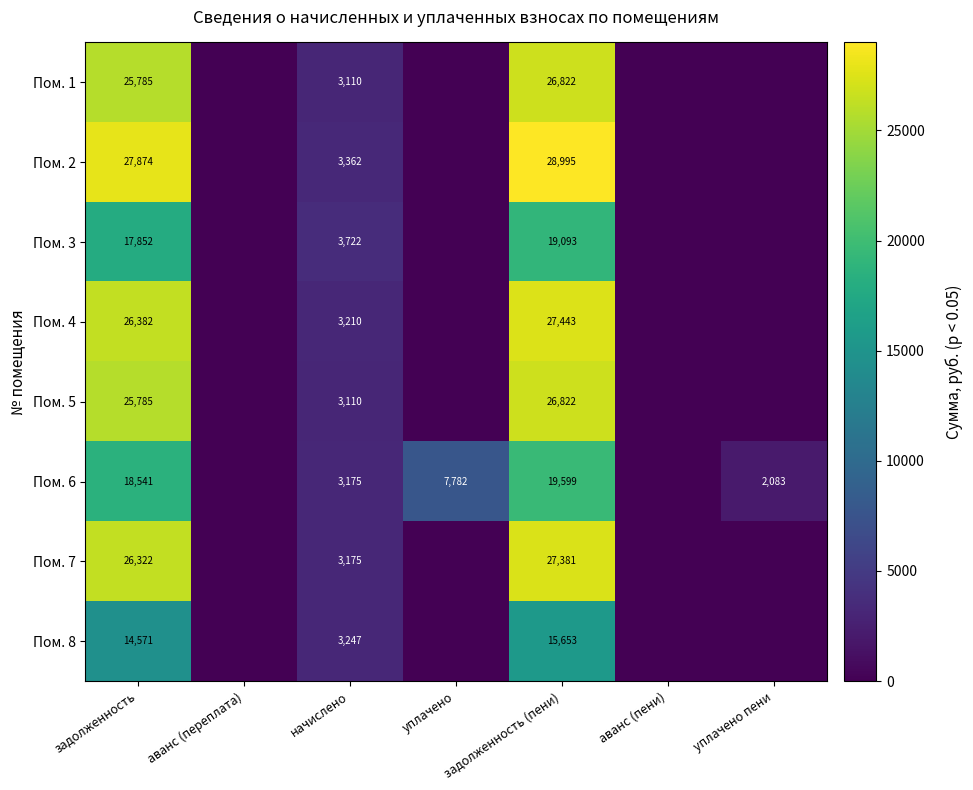

The Пом. 8 series shows 7035 at задолженность. True or false?

False